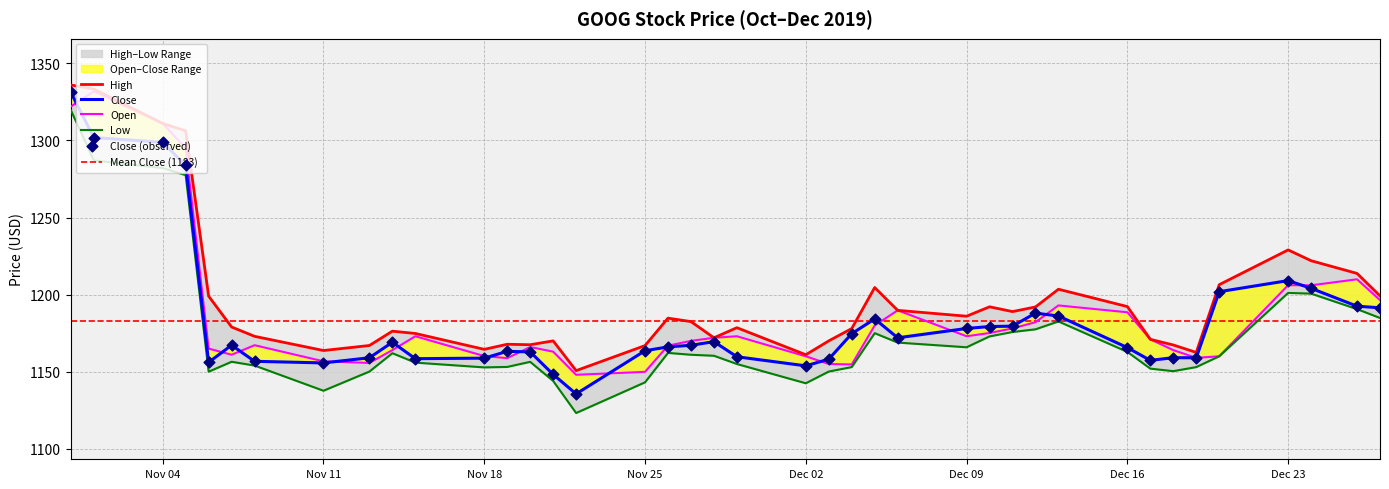

Which series has the largest total across all categories?

High